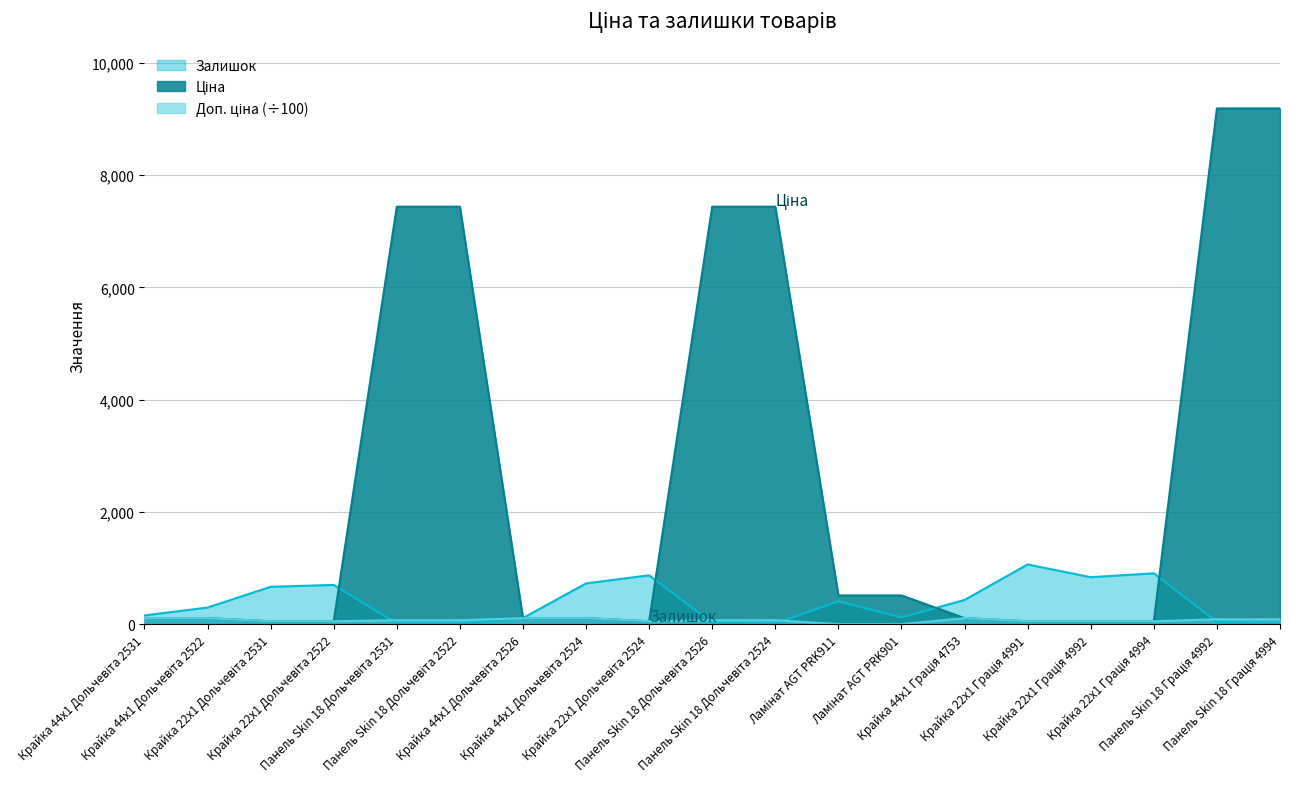

Which series has the largest total across all categories?

Ціна